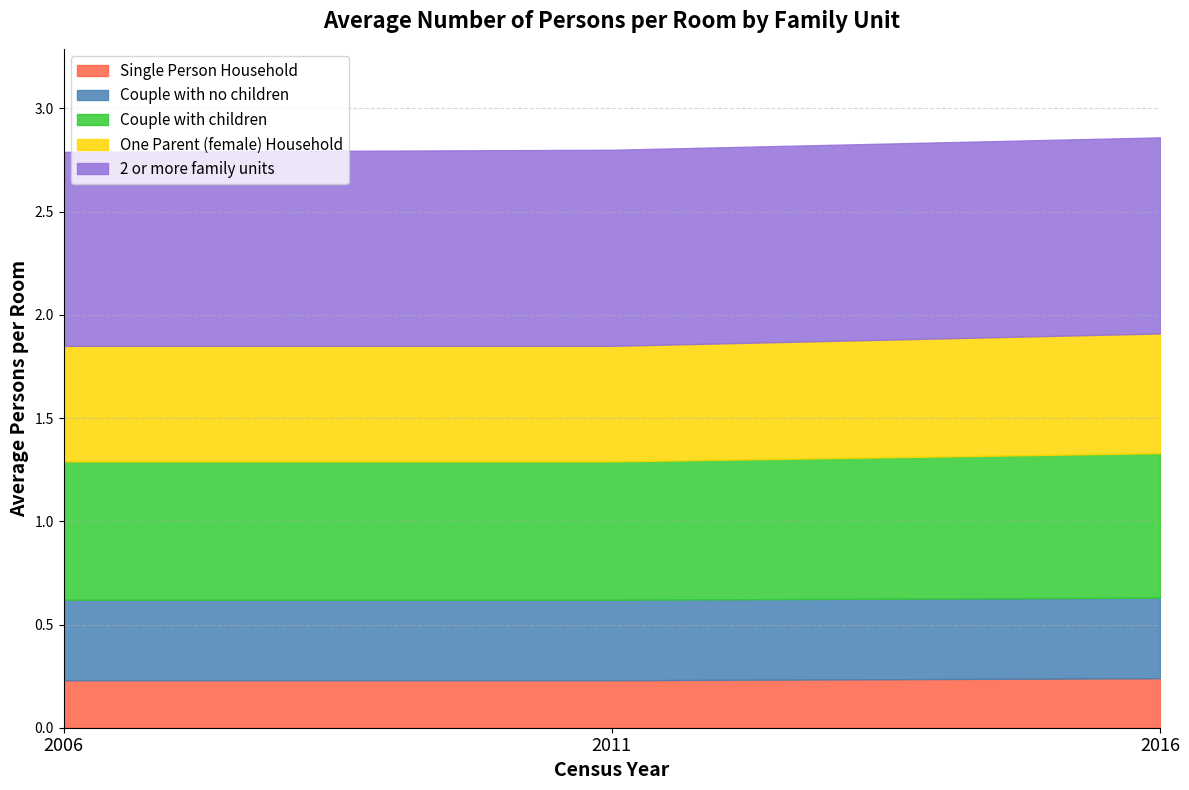

What are all the series names shown in the legend?

Single Person Household, Couple with no children, Couple with children, One Parent (female) Household, 2 or more family units